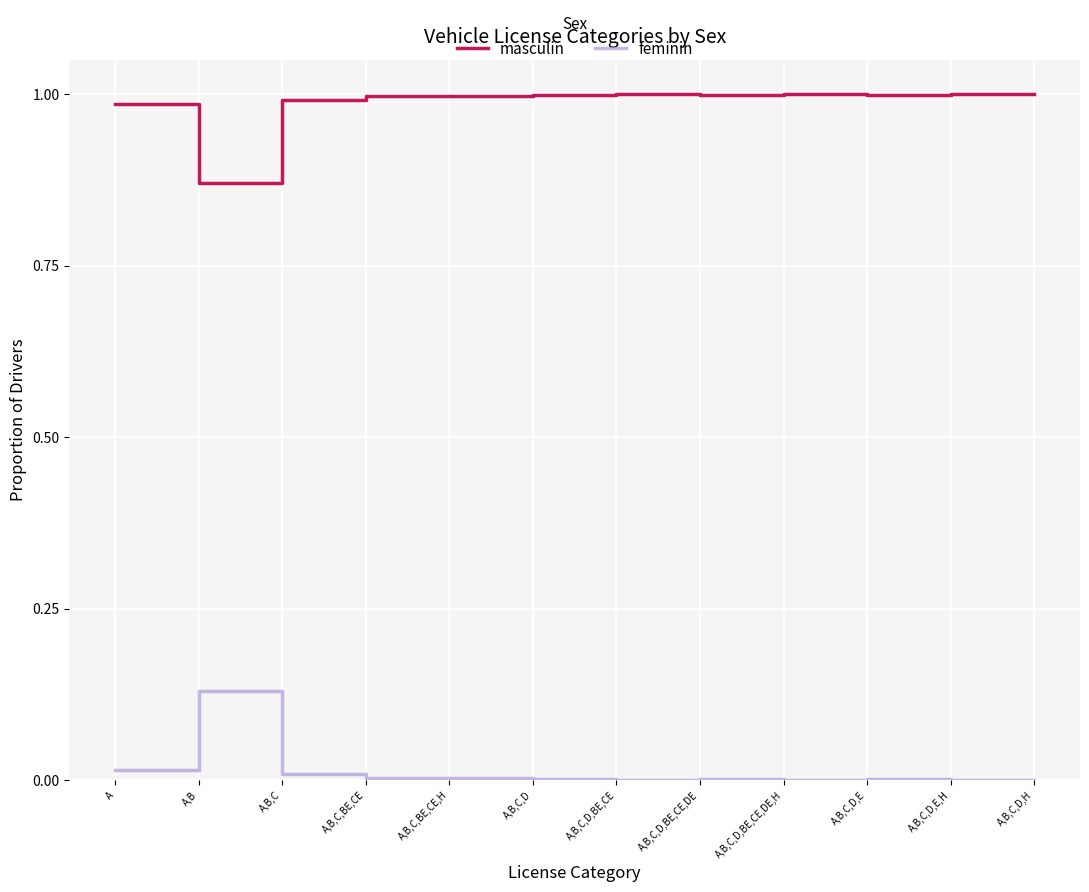

True or false: feminin and masculin cross at least once.

False